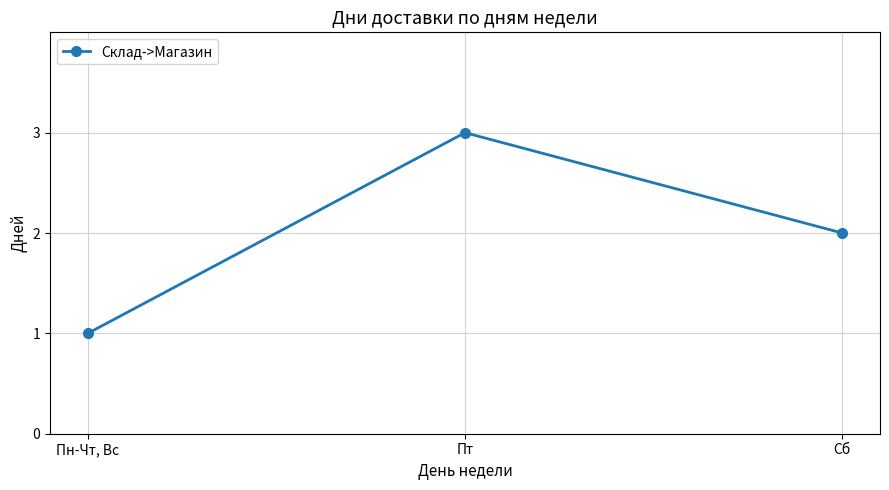

Which has a higher value, Пн-Чт, Вс or Сб?

Сб